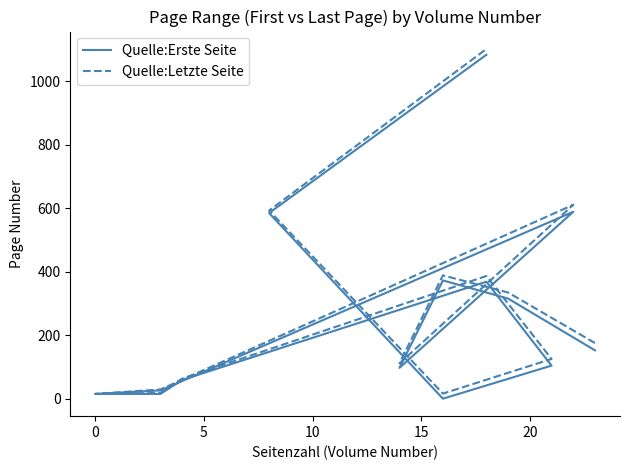

What is the minimum value for Quelle:Letzte Seite?

16